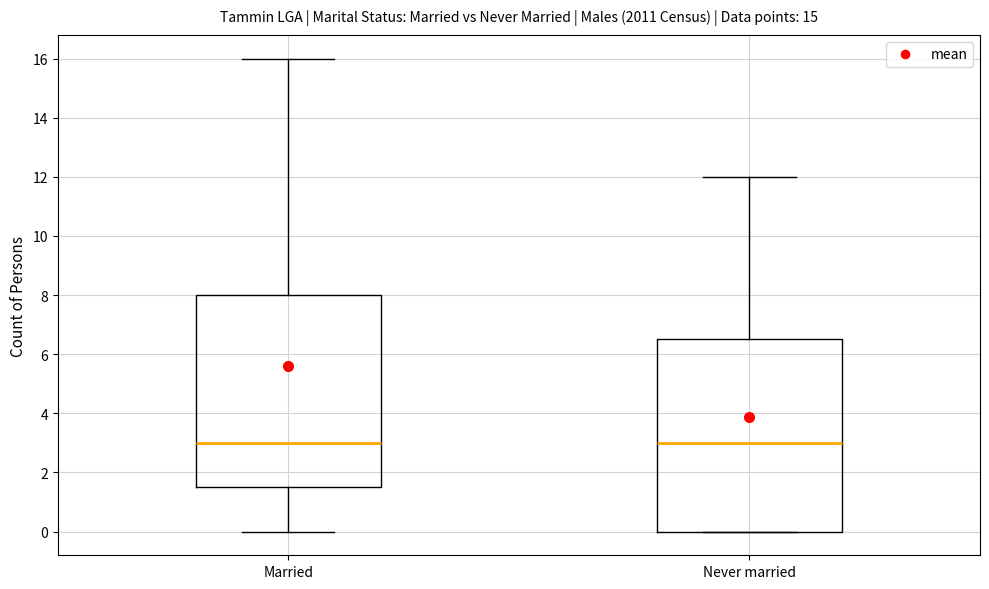

Reading left to right, transcribe this box plot: for each box, give where its median line is, the range the box spans, and where its two whiskers end, as read against the y-axis. The values are not printed on the chart, so give them approximately, as read against the axis.

Married: median 3.0, box 1.6 to 8.0, whiskers 0.0 to 16.0
Never married: median 3.0, box 0.0 to 6.6, whiskers 0.0 to 12.0